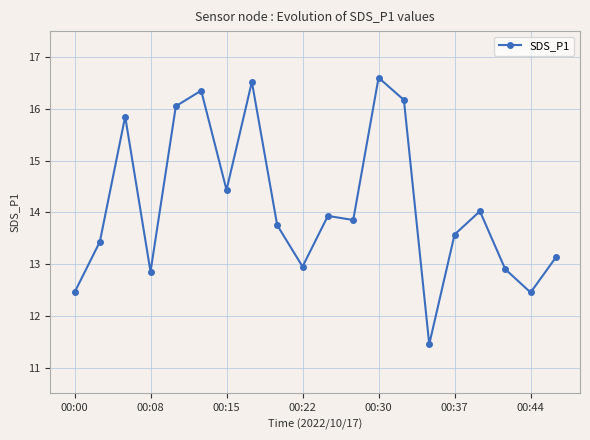

What is the sum of all values?

282.7